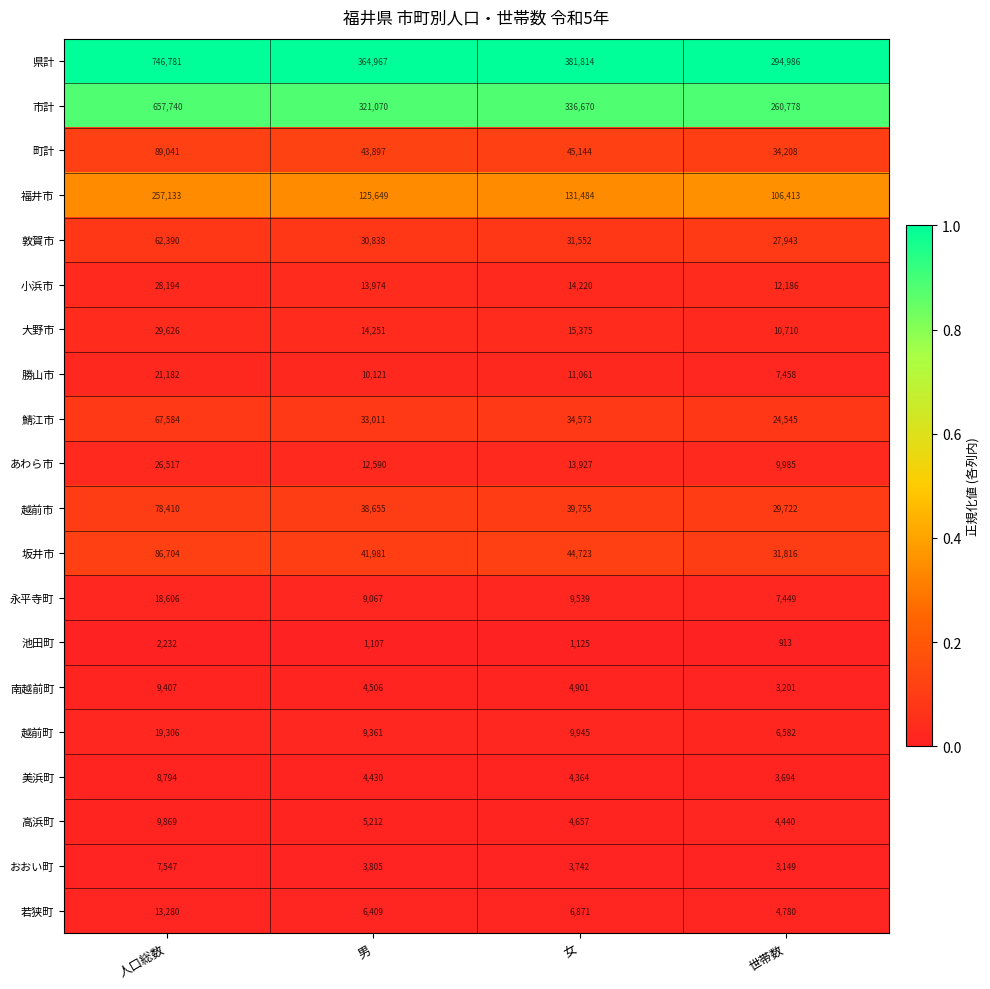

What is the greatest value displayed?

746781